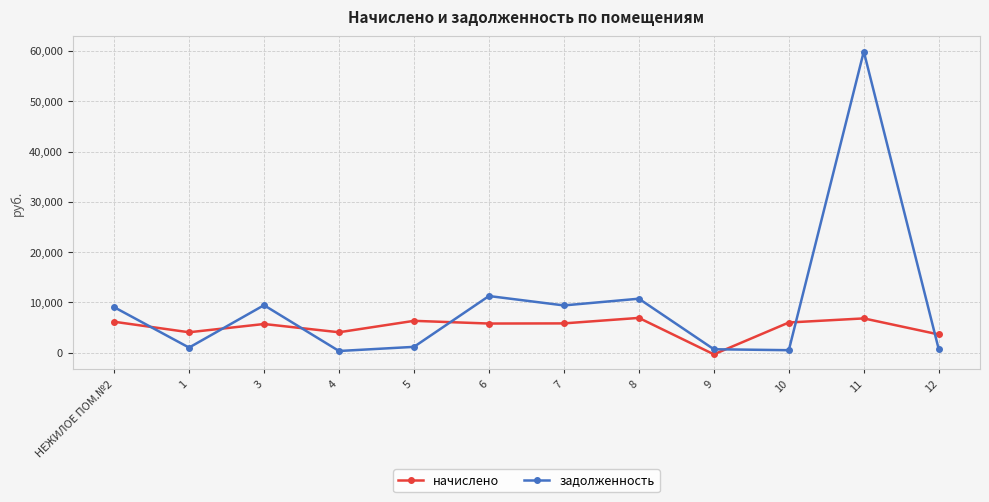

True or false: задолженность has more than 1 interior local peaks.

True